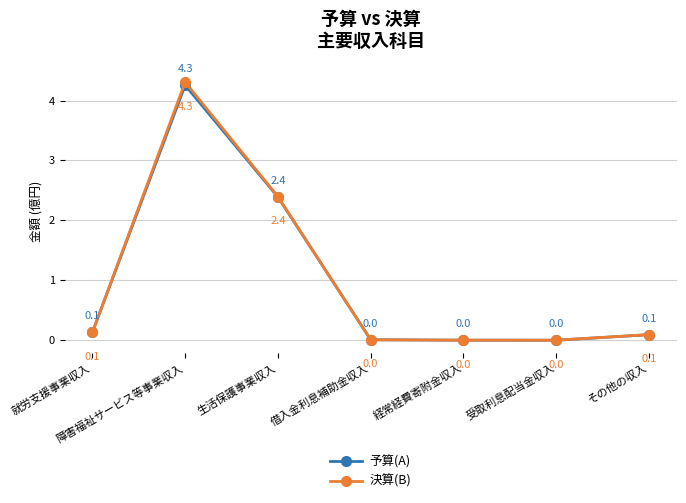

What is the difference between the second highest and minimum values in the 決算(B) series?

2.4